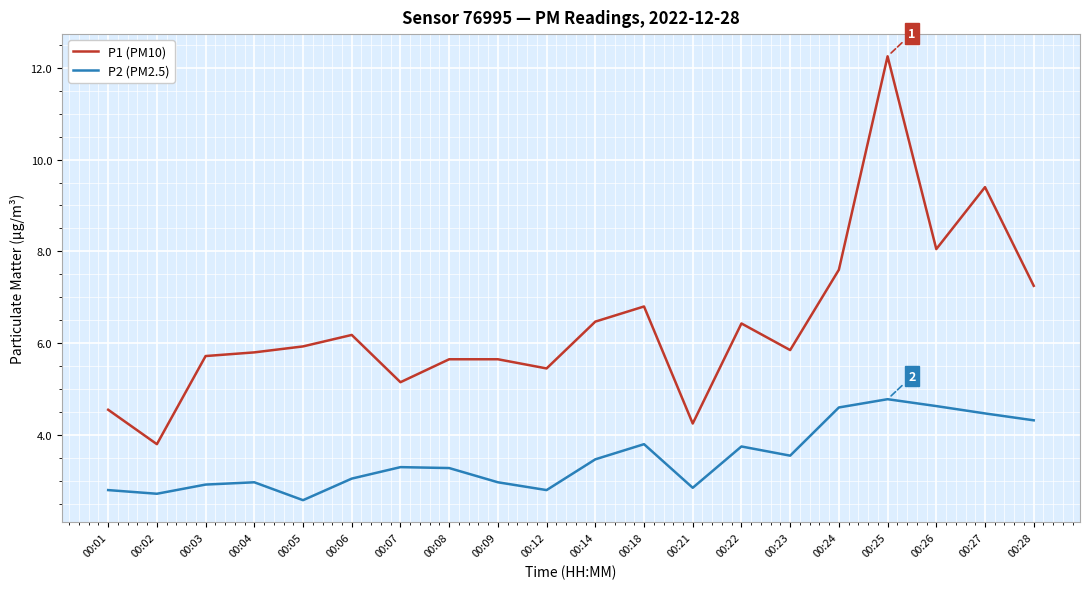

Does the chart have visible grid lines?

Yes